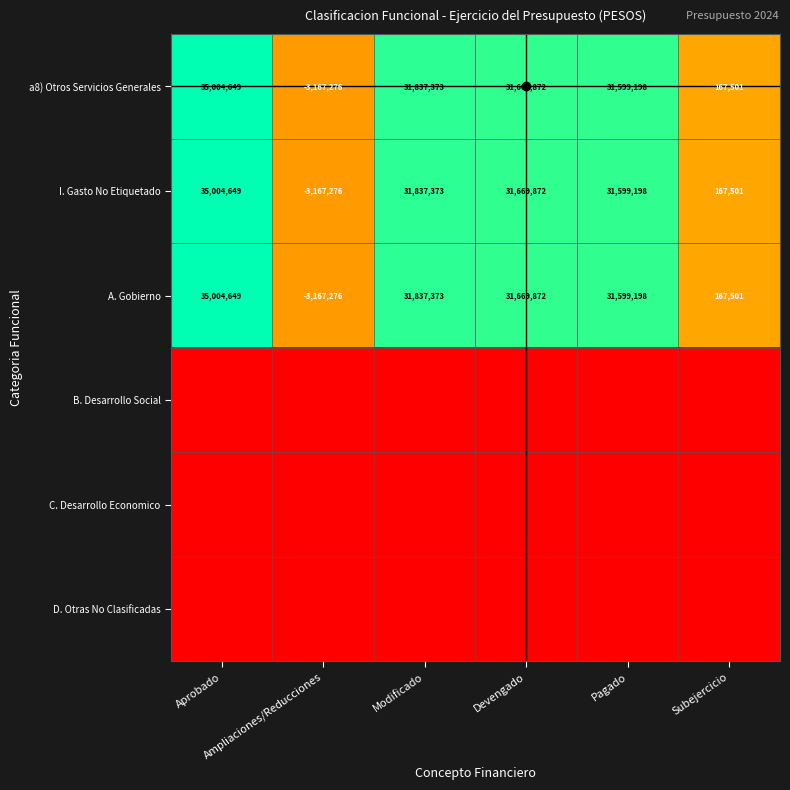

Which label corresponds to the largest value in the chart?

Aprobado